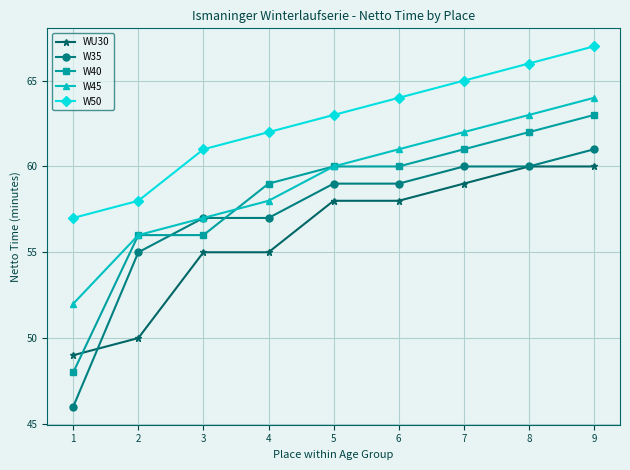

What value does the W40 series have at 8?

62